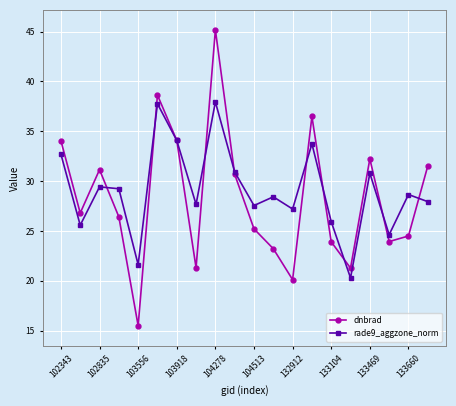

What is the average value of the rade9_aggzone_norm series?

29.1